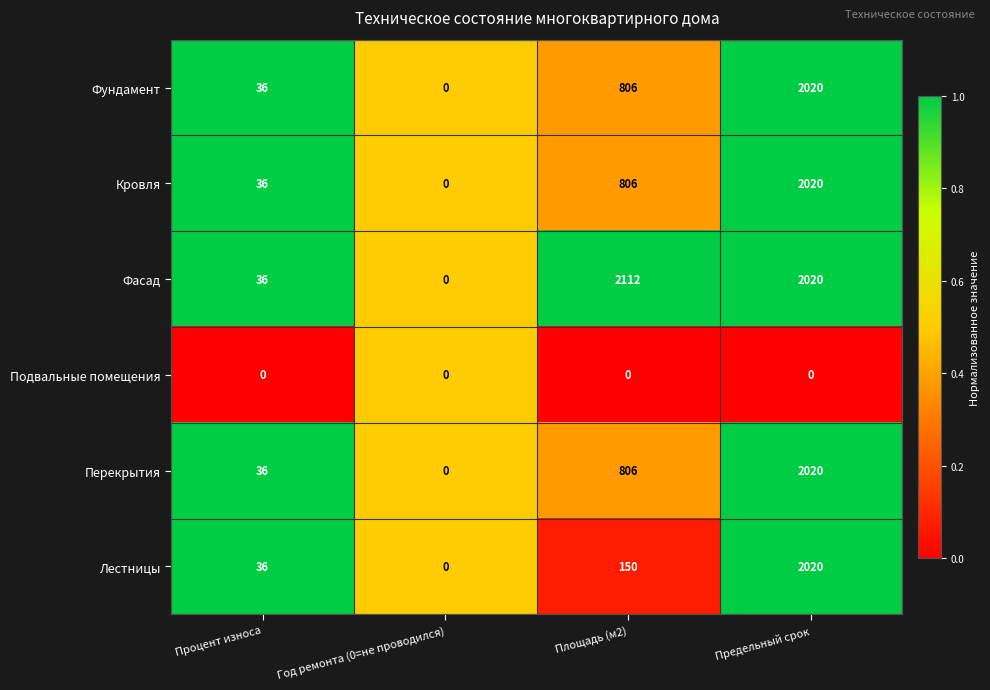

Rank the categories by Фасад value from lowest to highest.

Год ремонта (0=не проводился), Процент износа, Предельный срок, Площадь (м2)